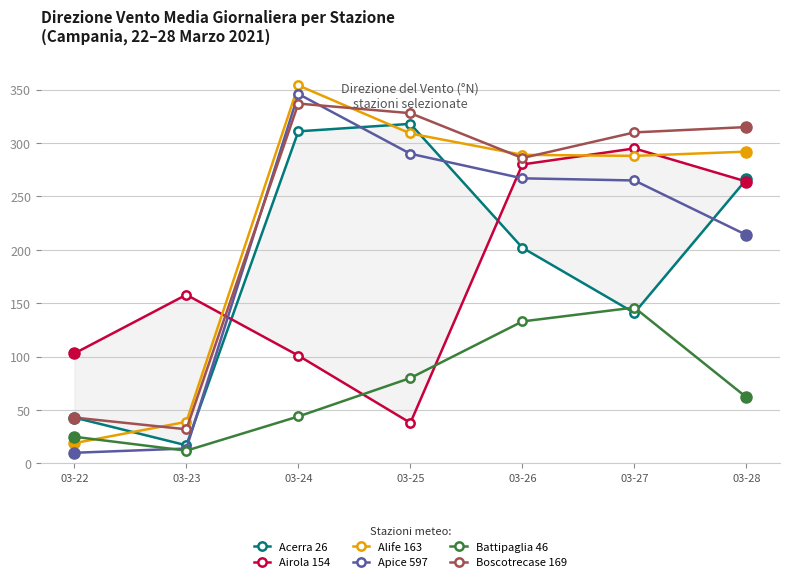

Count the number of categories in the chart.

7